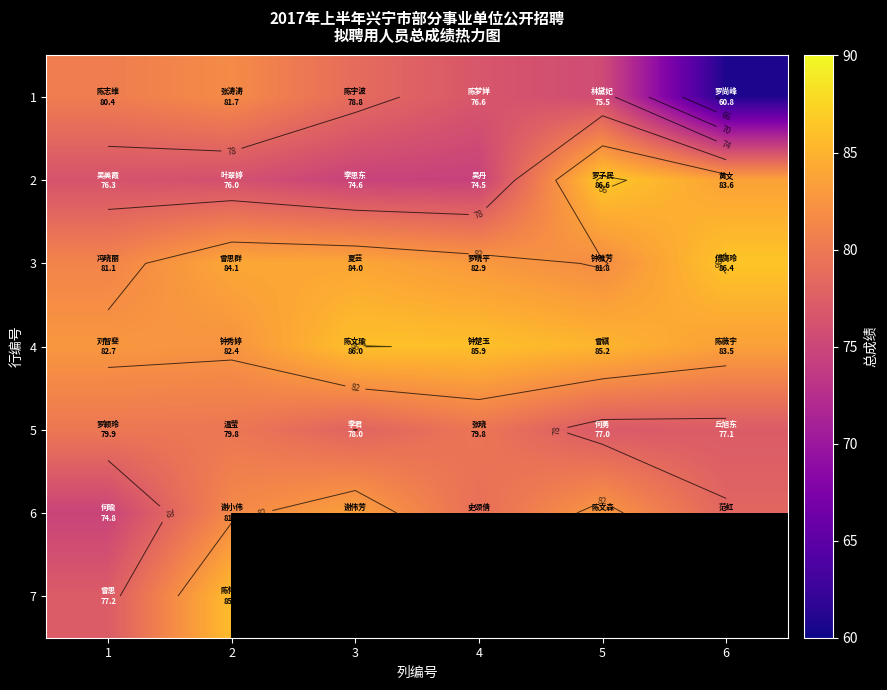

What is the approximate value of 4 at 2?

82.4